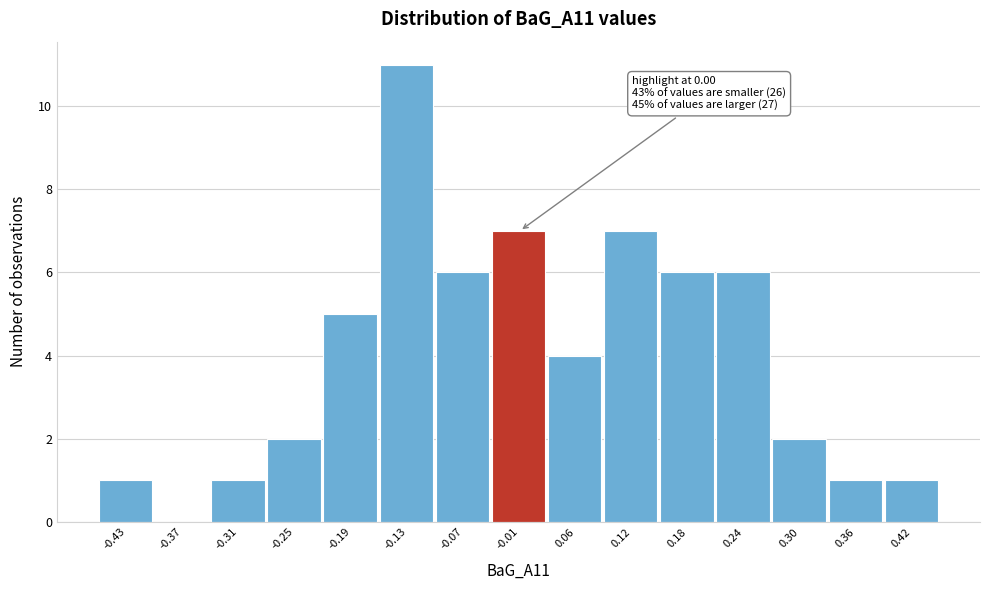

Reading left to right, extract all data points from this chart.

-0.43=1	-0.37=0	-0.31=1	-0.25=2	-0.19=5	-0.13=11	-0.07=6	-0.01=7	0.06=4	0.12=7	0.18=6	0.24=6	0.30=2	0.36=1	0.42=1